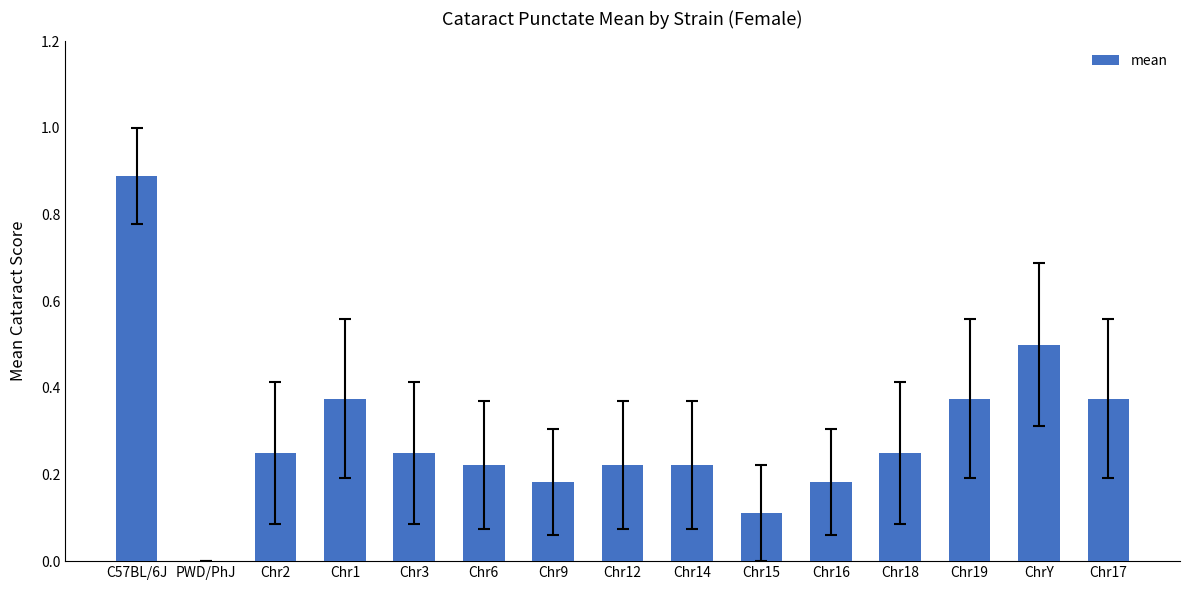

What is the sum of all values?

4.4